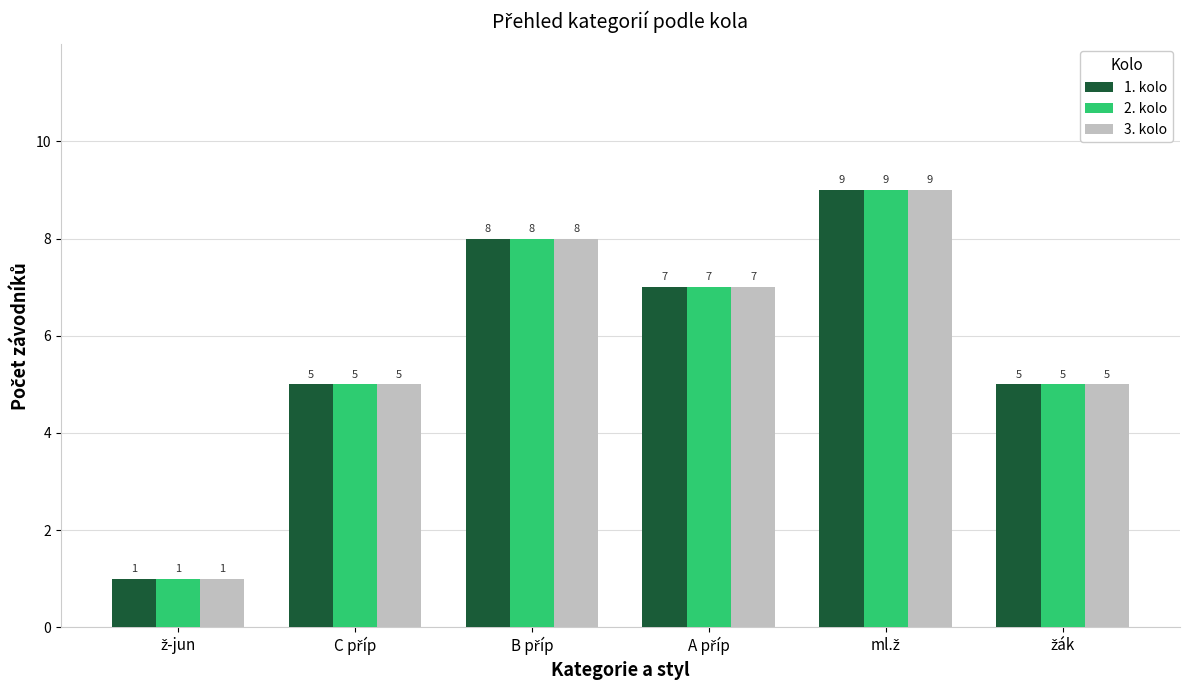

What is the maximum value for 1. kolo?

9